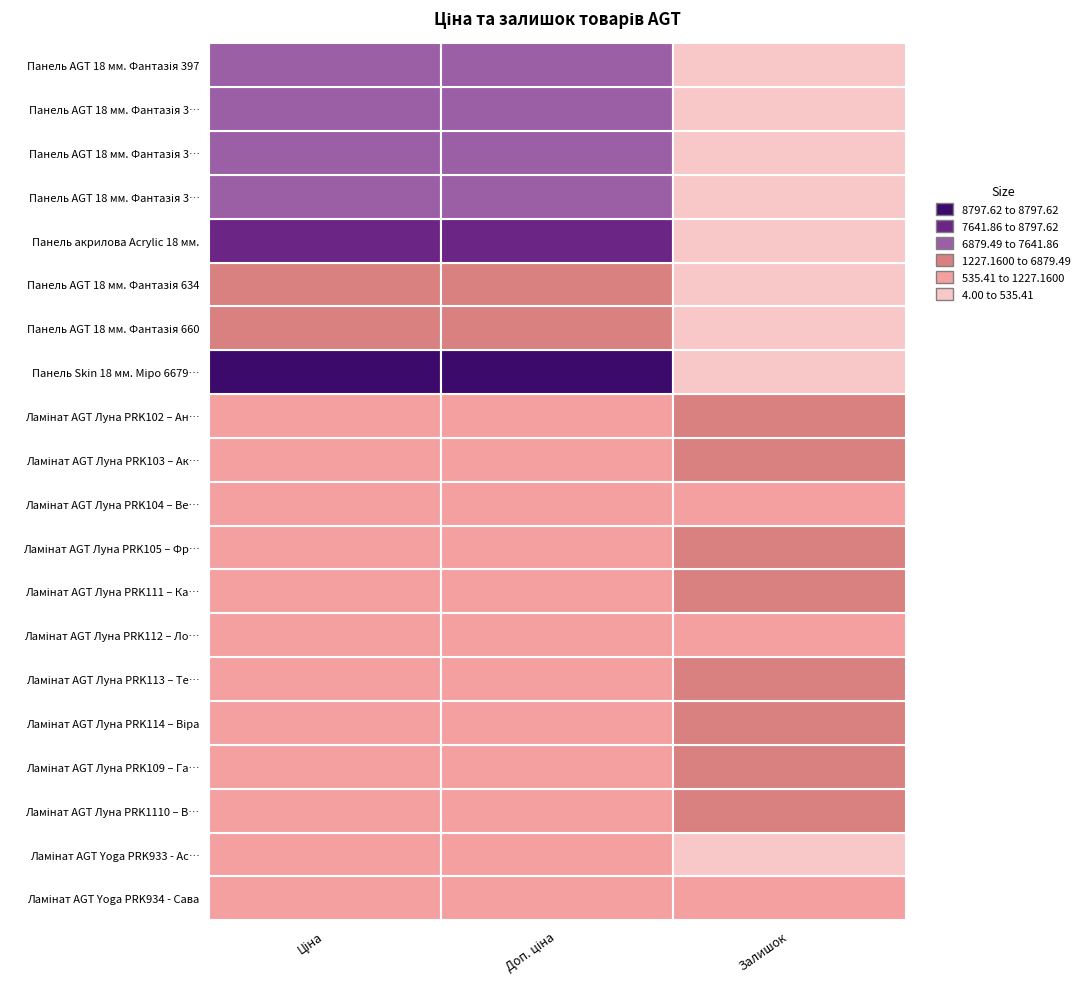

What is the minimum value shown in the chart?

4.0